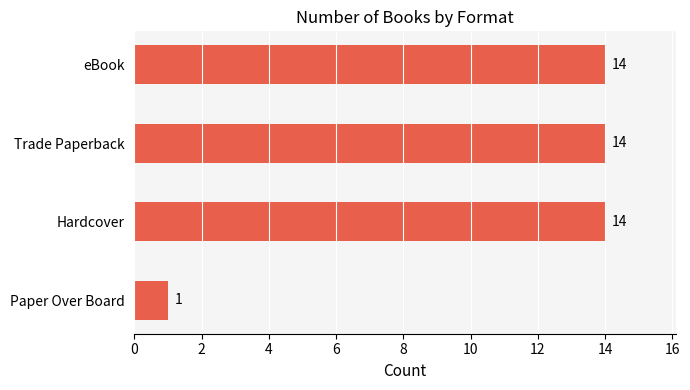

Reading bottom to top, what are all the values shown in this chart?

1	14	14	14